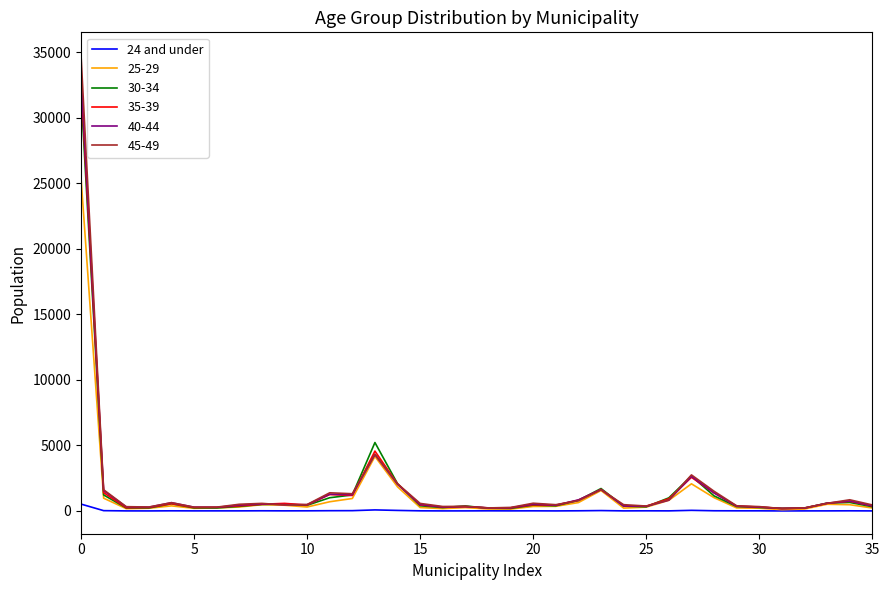

Does the chart display data point markers on the line(s)?

No